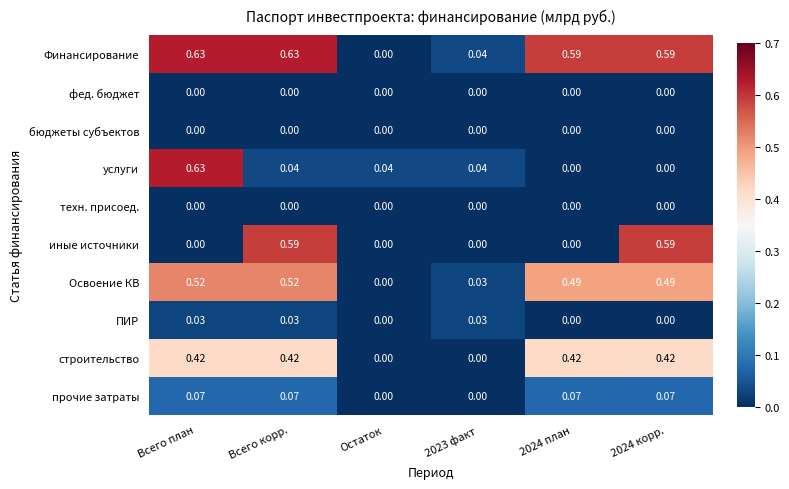

At which label is Финансирование closest to 0?

Остаток